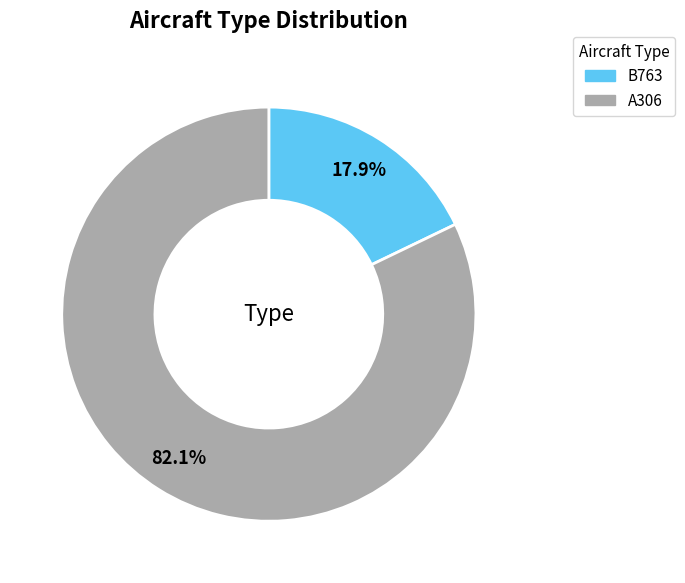

What is the ratio of the value at A306 to the value at B763?

4.6